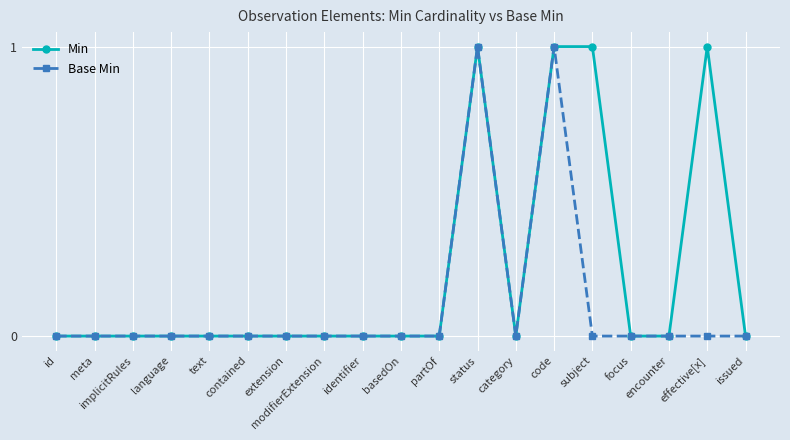

How many categories are shown in the chart?

19